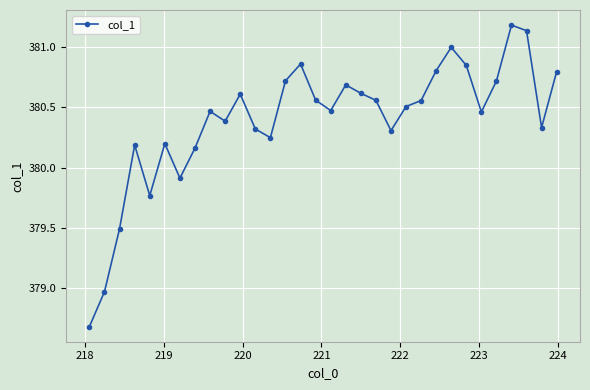

True or false: the data has more than 2 interior local peaks.

True